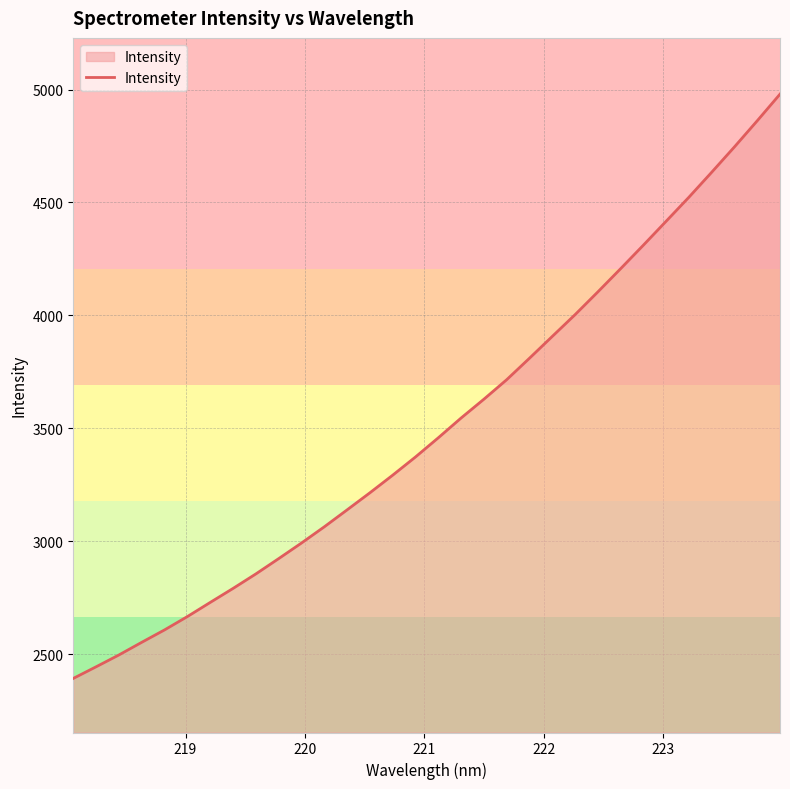

What is the difference between the maximum and minimum values?

2586.1